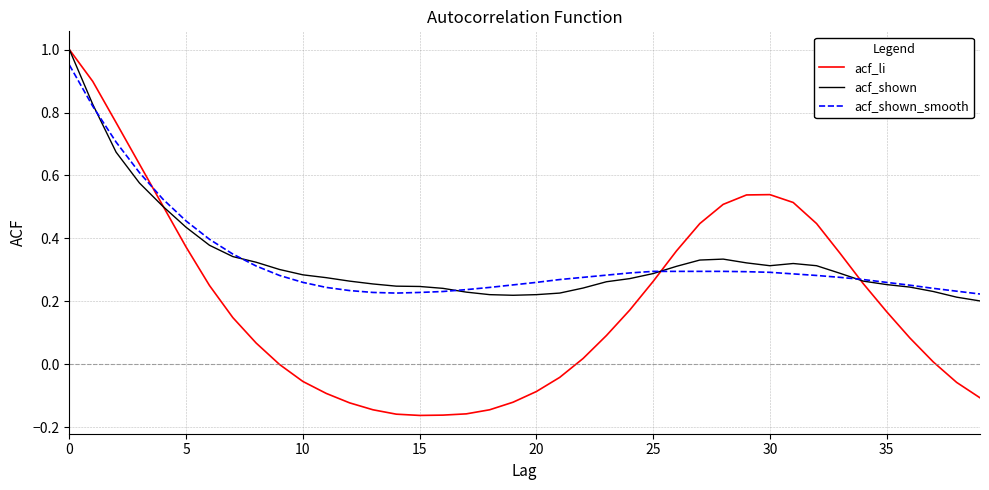

Which series has the largest range (max minus min)?

acf_li